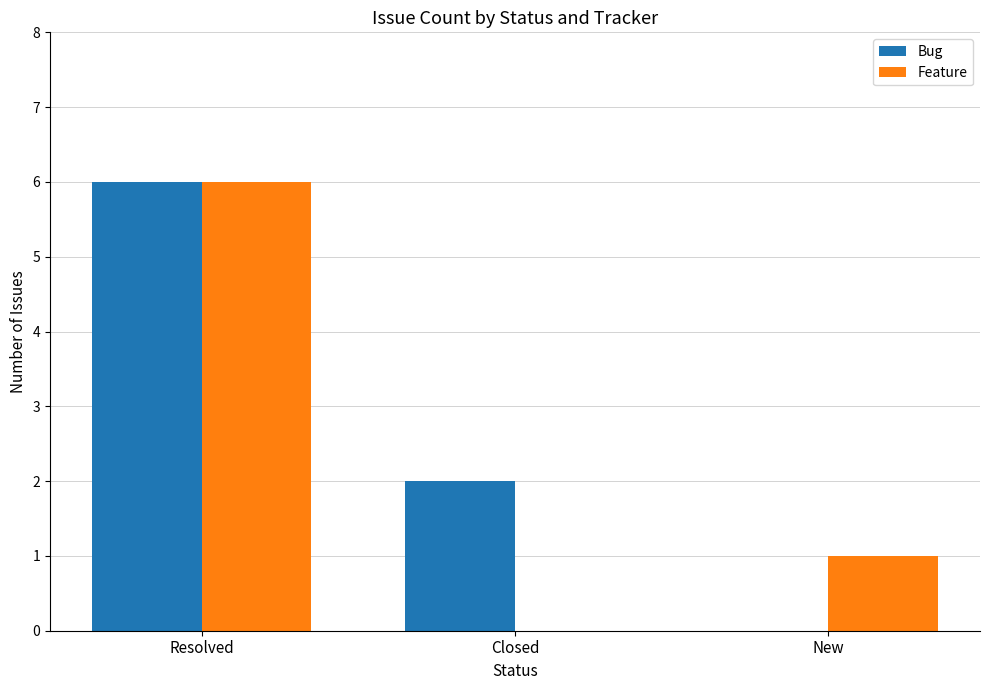

What is the sum of all Feature values?

7